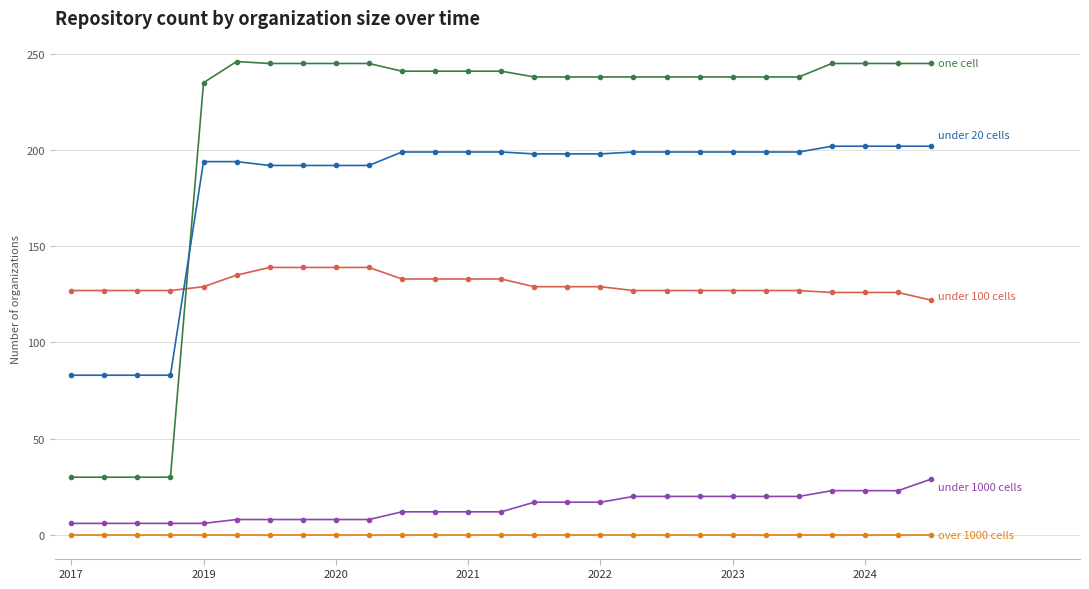

How many lines are shown in the chart?

5